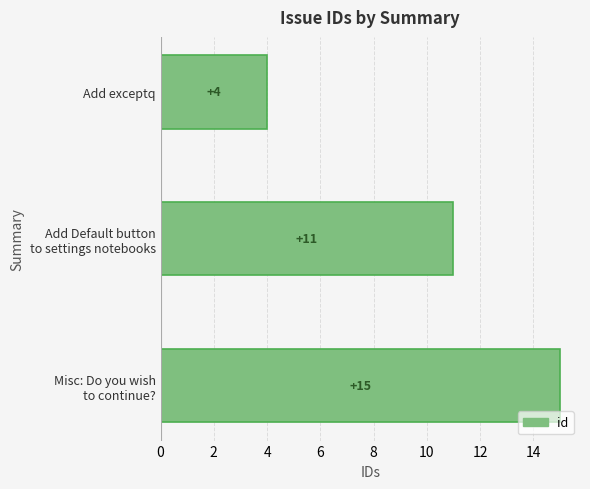

Is it true that the value at Add exceptq is 4?

True